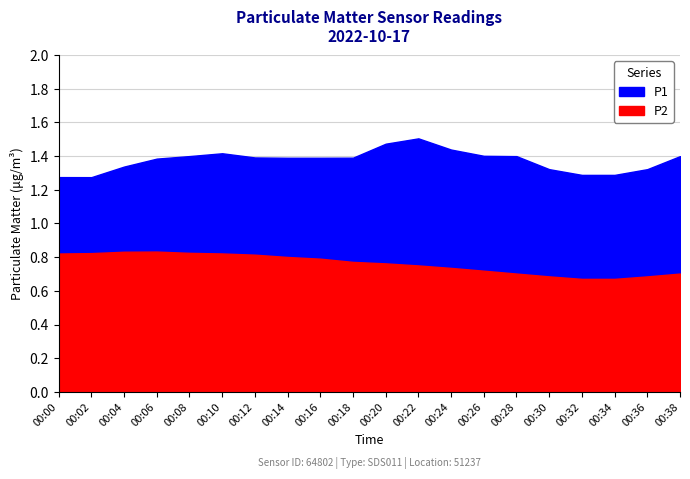

At which category does P1 reach its first local peak?

00:10